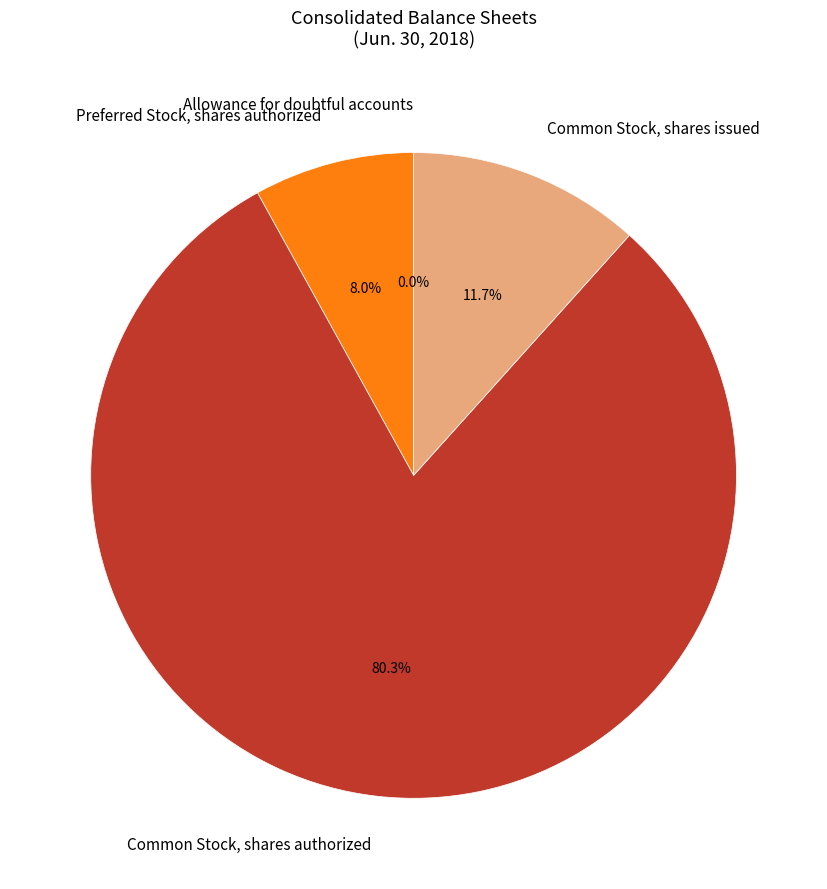

Which category has the biggest portion of the pie?

Common Stock, shares authorized